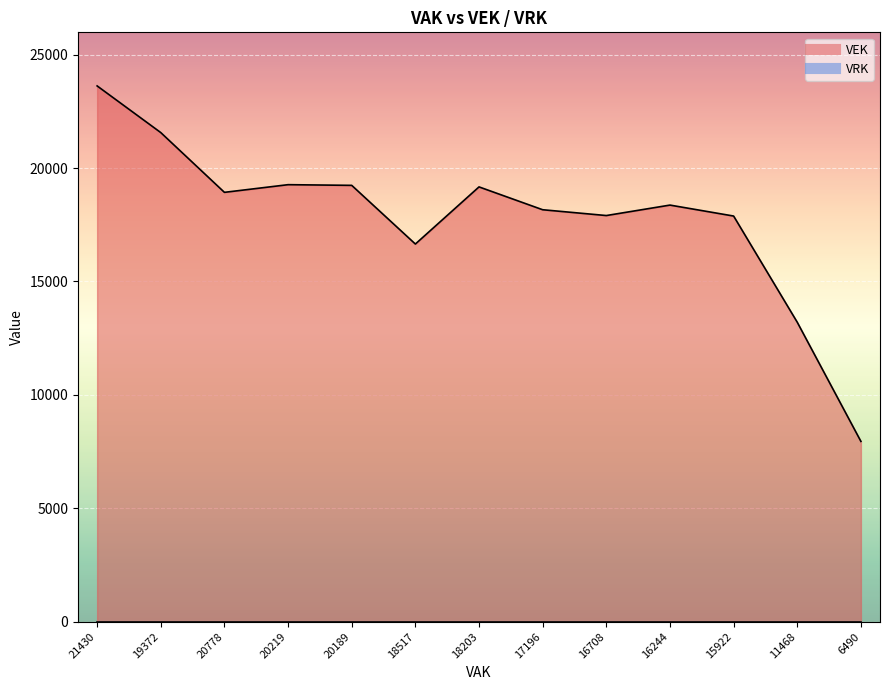

How many data points are above 18367?

6